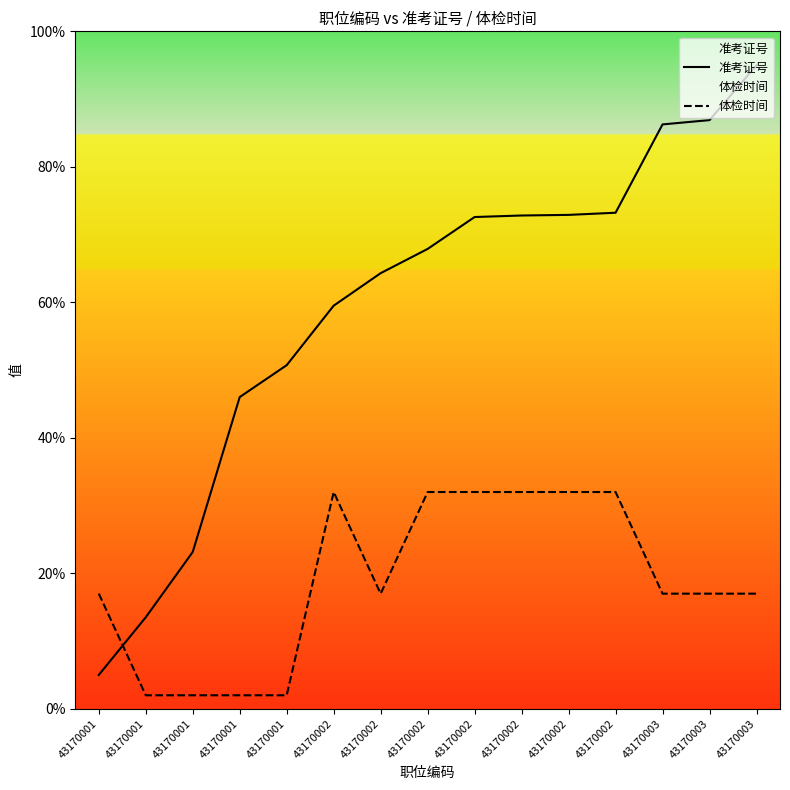

What is the maximum value for 体检时间?

32.0